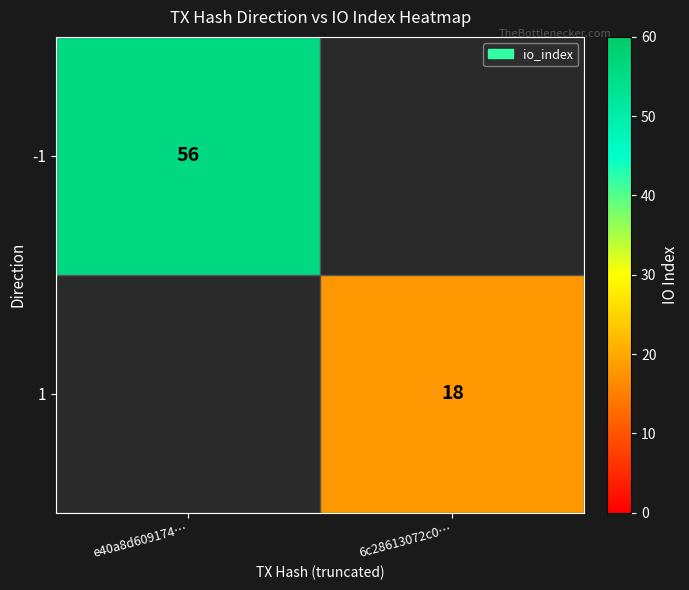

What is the smallest value displayed?

18.0